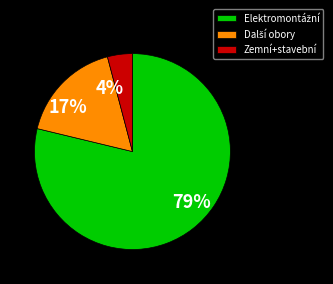

True or false: Zemní+stavební accounts for 4% of the total.

True